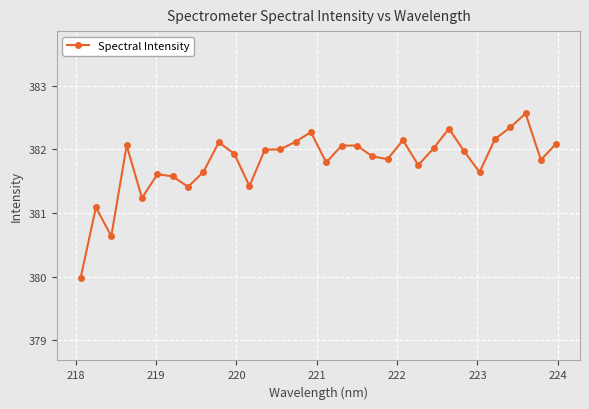

What is the value of the 17th point from the left?

381.8